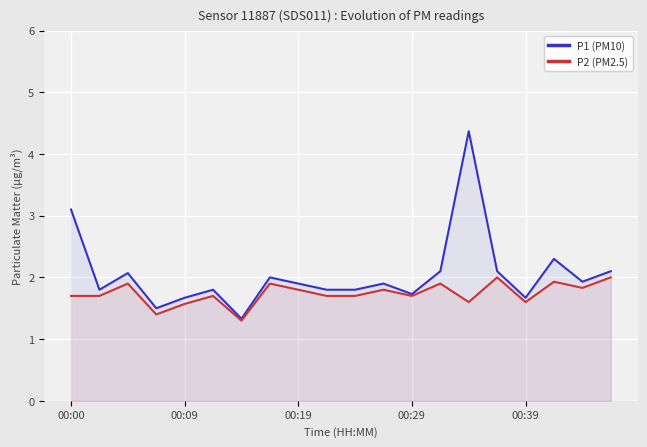

The value of P1 (PM10) at 5 is 1.8. True or false?

True